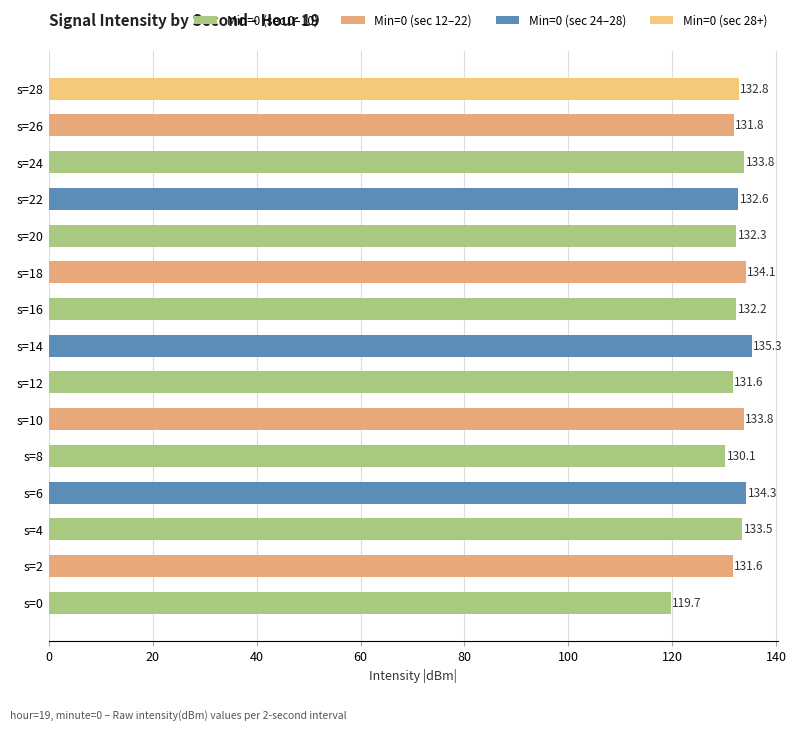

What is the difference between the maximum and minimum values?

15.6